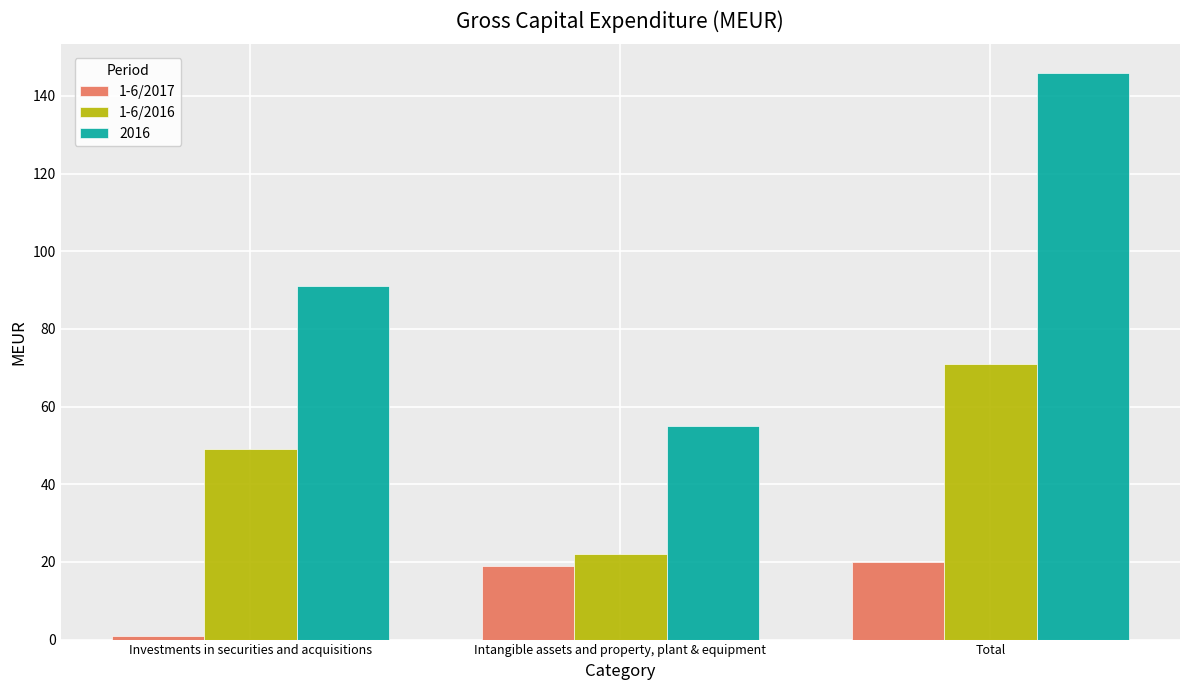

The value of 1-6/2016 at Investments in securities and acquisitions is 49. True or false?

True